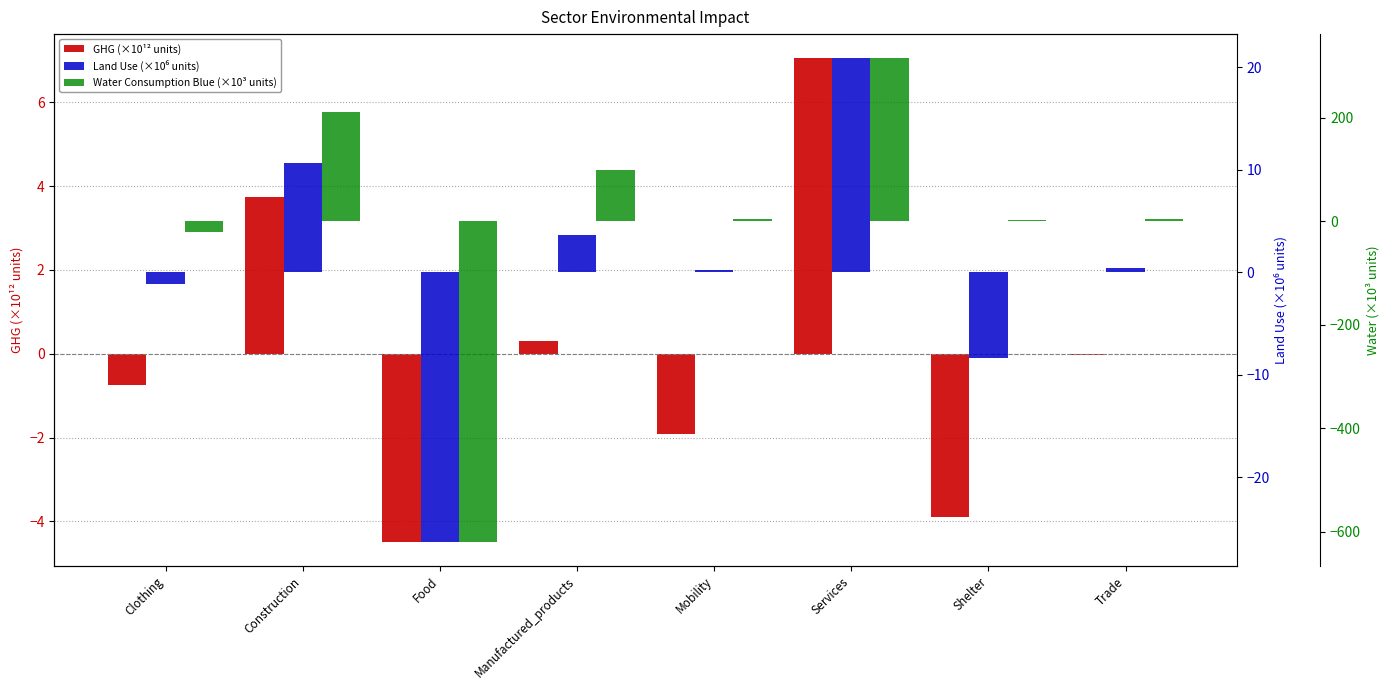

Between Services and Trade, which series saw the biggest shift?

Water Consumption Blue (×10³ units)